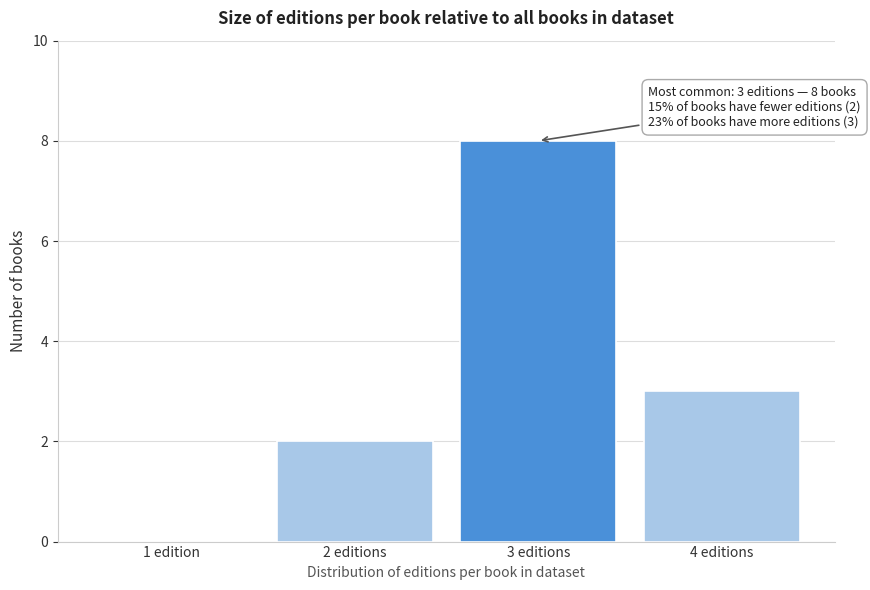

Reading left to right, transcribe all the data shown in this chart.

1 edition=0	2 editions=2	3 editions=8	4 editions=3